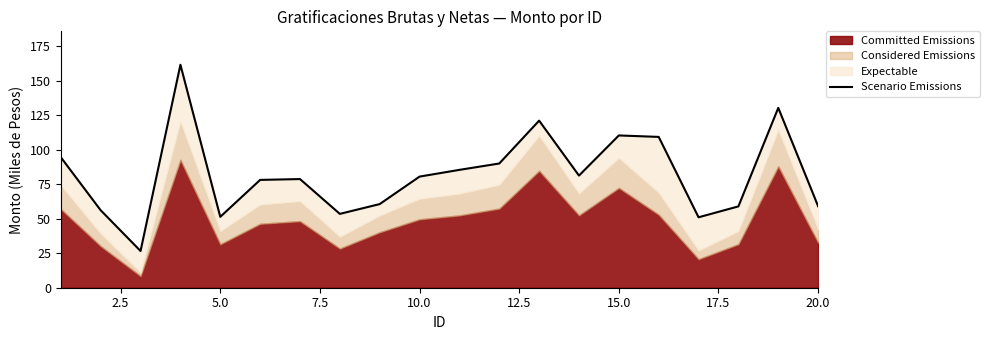

Reading left to right, extract all data points from this chart.

94.6	56.1	26.6	161.7	51.4	78.2	78.8	53.5	60.6	80.6	85.5	90.1	121.1	81.3	110.4	109.4	51.1	59.0	130.4	59.1